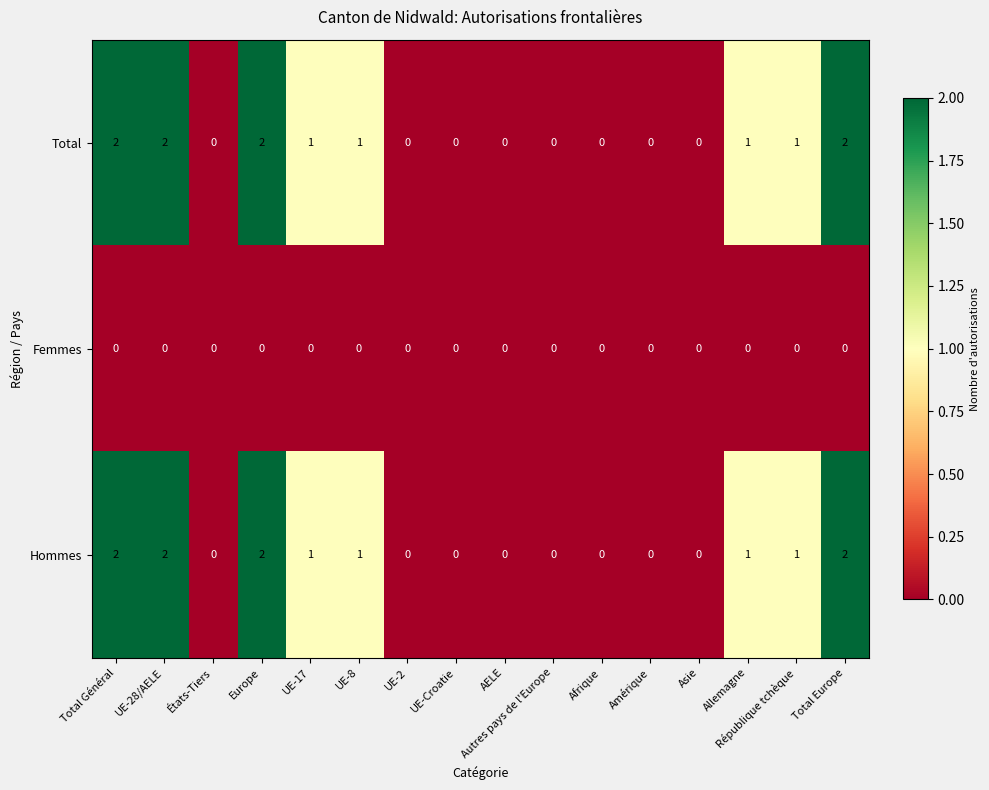

How many Hommes values are between 0 and 2?

16